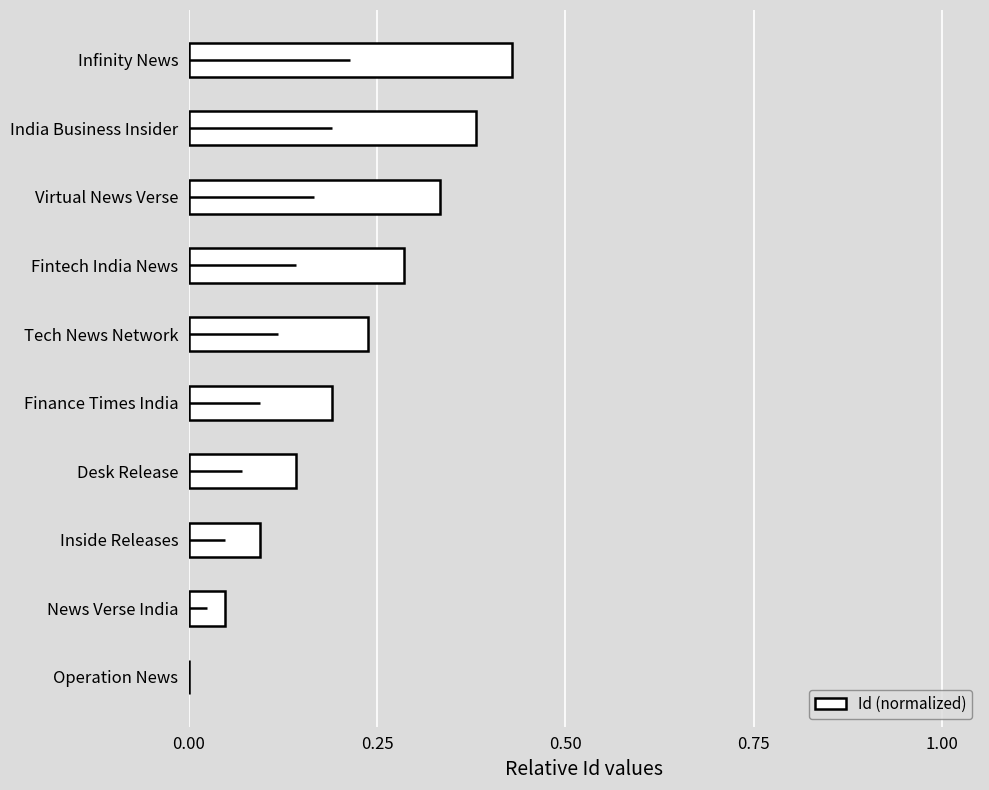

What is the sum of all values?

2.1